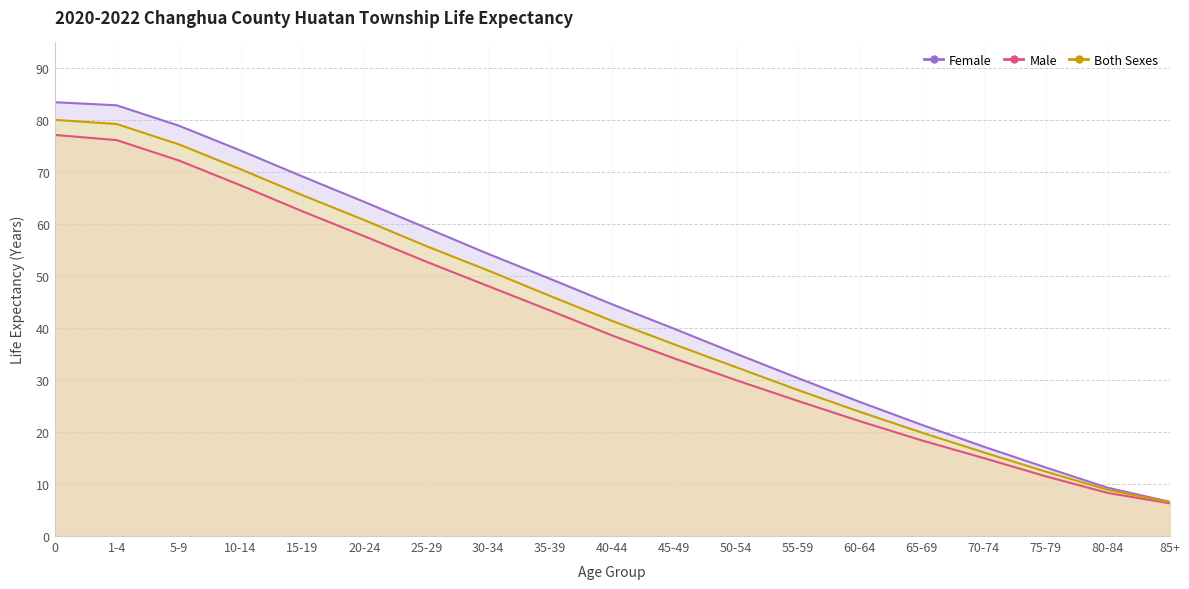

How many values in the Female series are below 44?

9